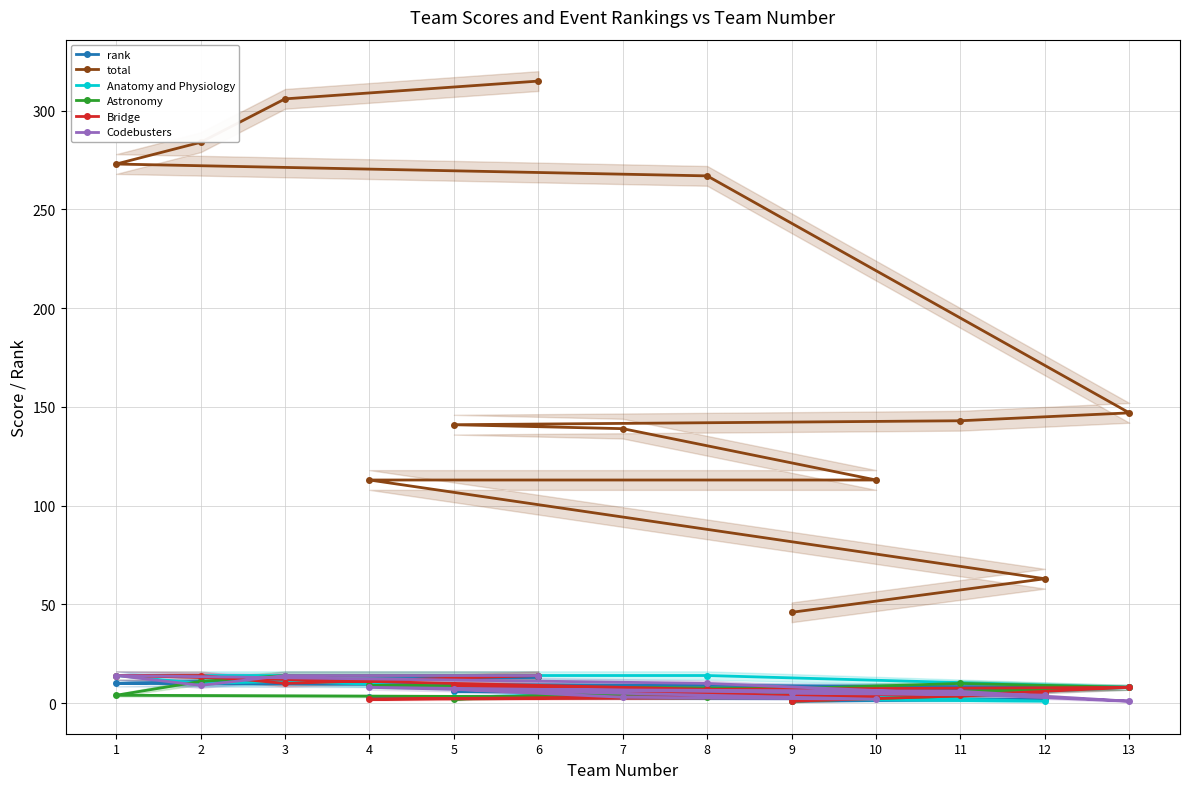

True or false: Codebusters has a value of 4 at 12.

True